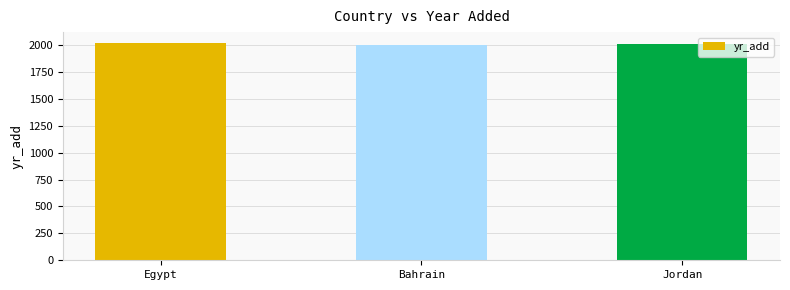

What is the change in value from Egypt to Jordan?

-5